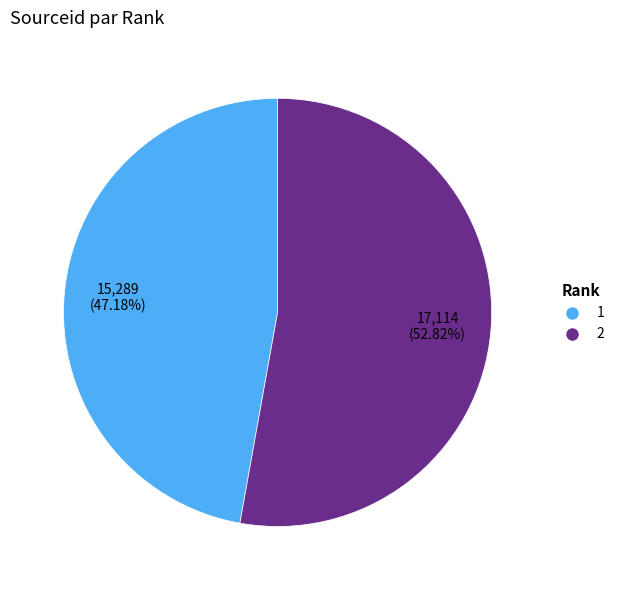

What is the largest slice in the pie chart?

2